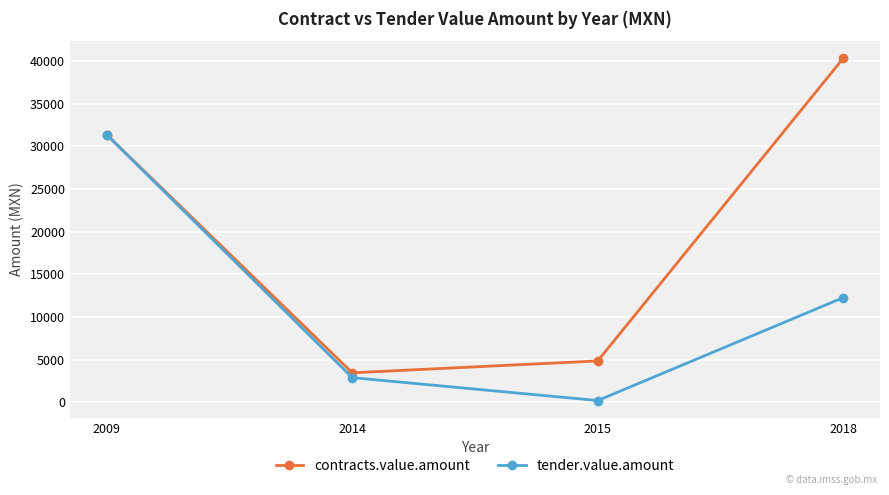

Rank the series by their average value, from lowest to highest.

tender.value.amount, contracts.value.amount